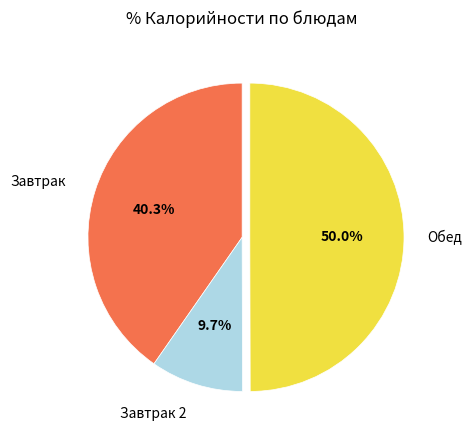

How many slices are in this pie chart?

3